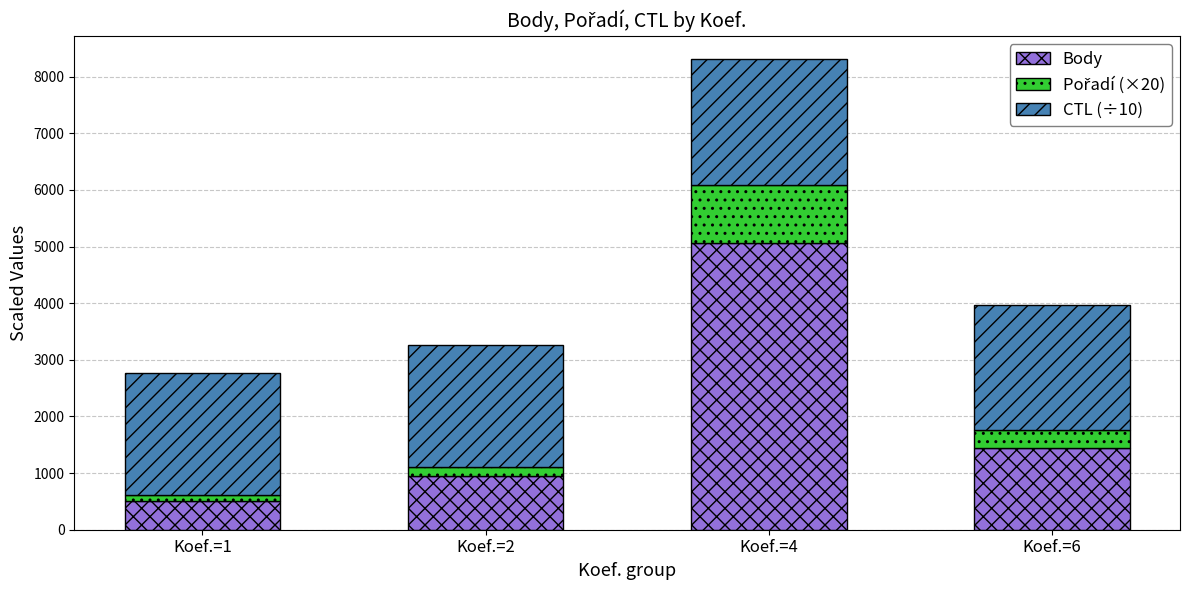

At which category is the sum across all series the highest?

Koef.=4